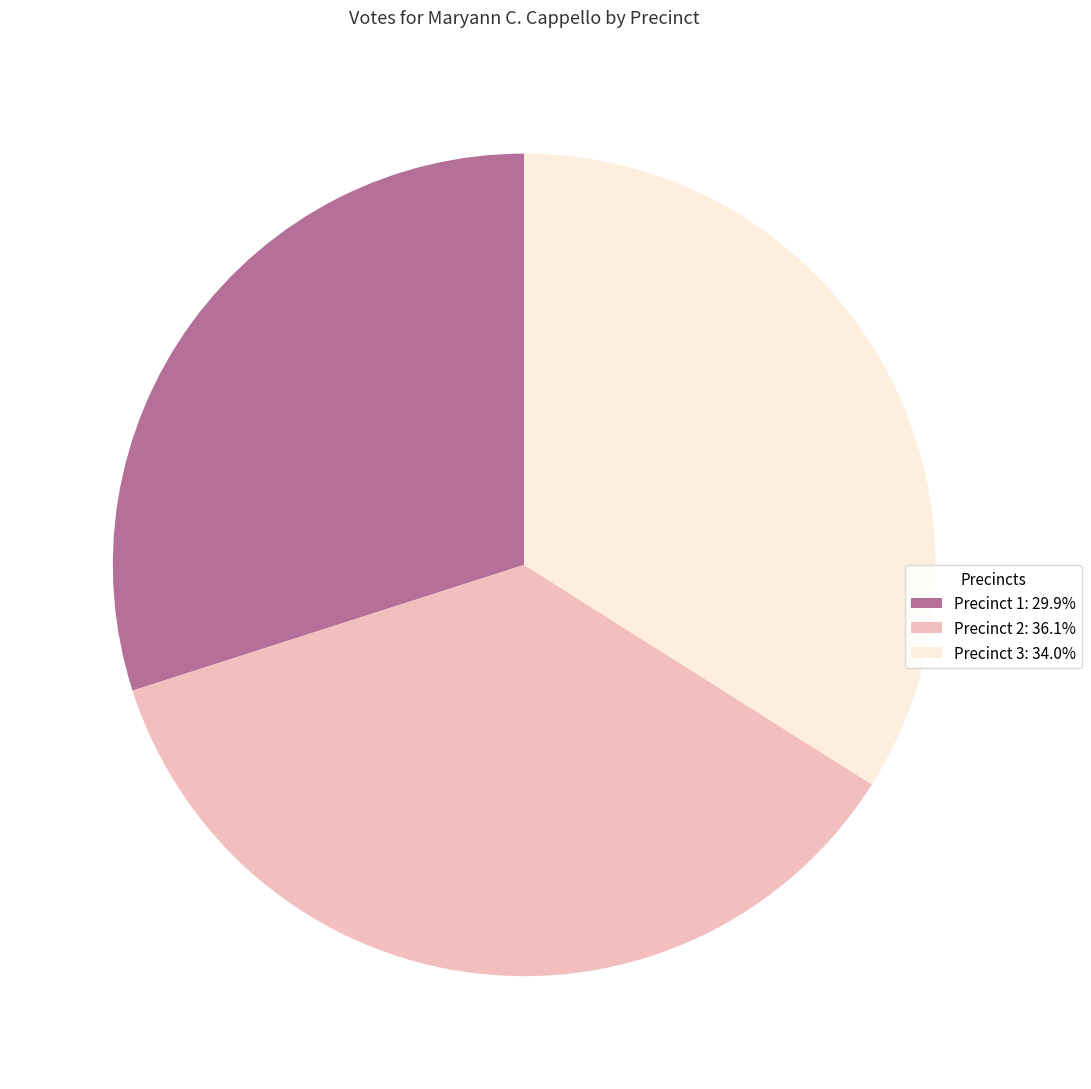

Approximately how many times larger is the value at Precinct 3: 34.0% compared to Precinct 1: 29.9%?

1.1